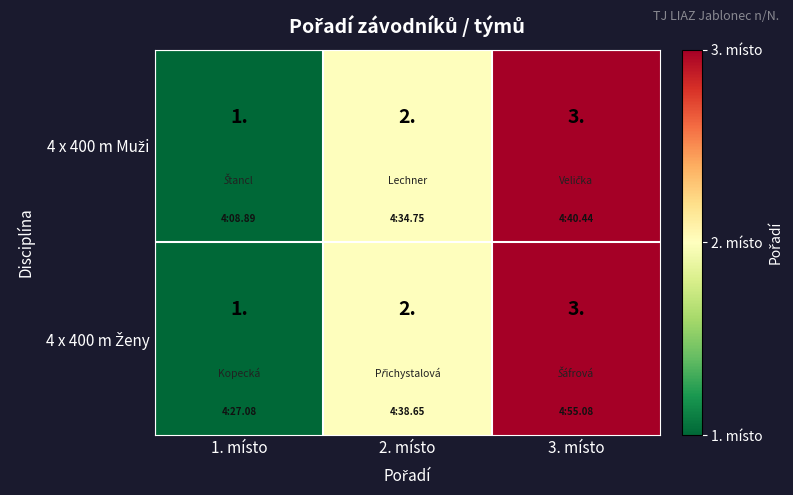

Which category has the lowest value across all series?

1. místo